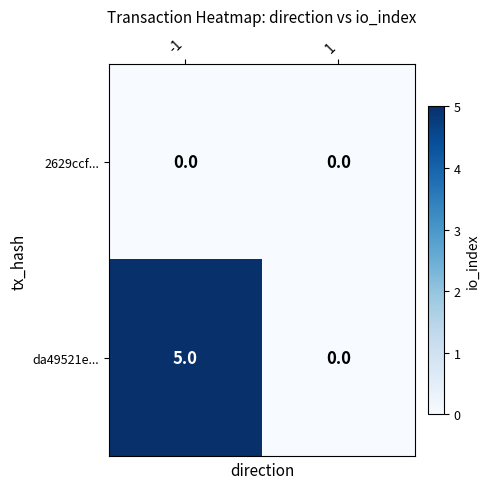

At how many categories does at least one series exceed 4?

1